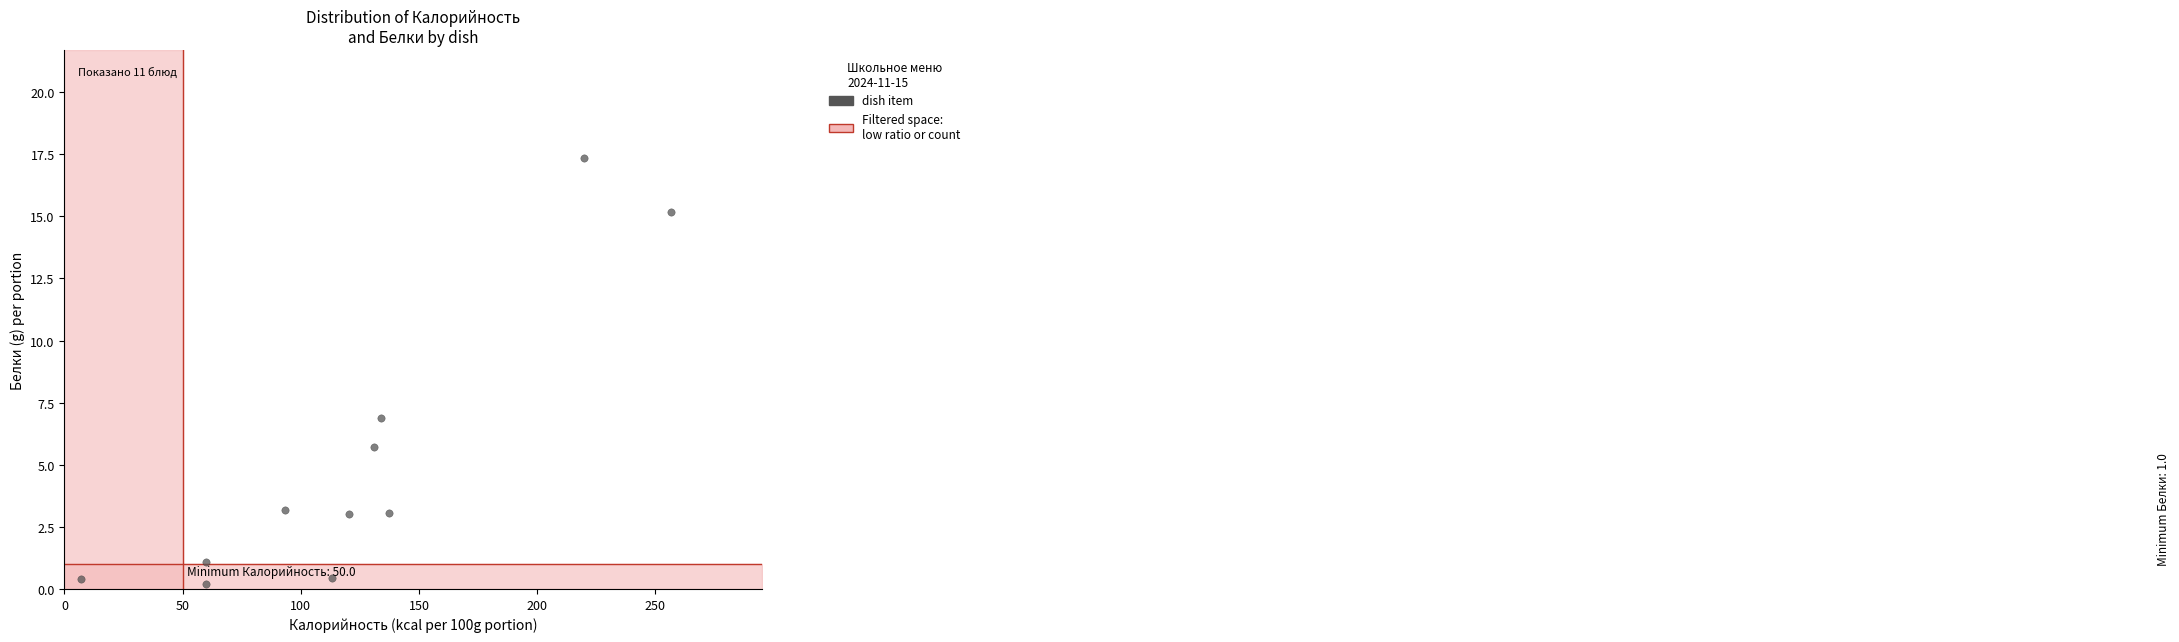

What Y value in the scatter plot is closest to 8?

6.9